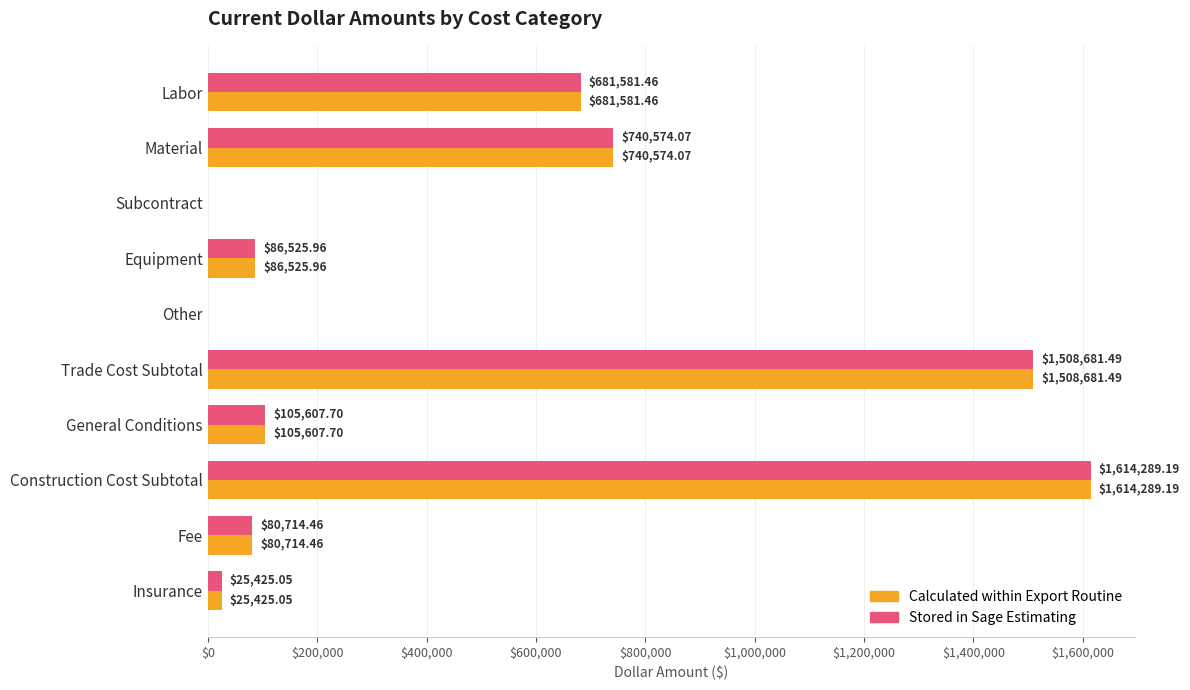

Which category has the highest value across all series?

Construction Cost Subtotal